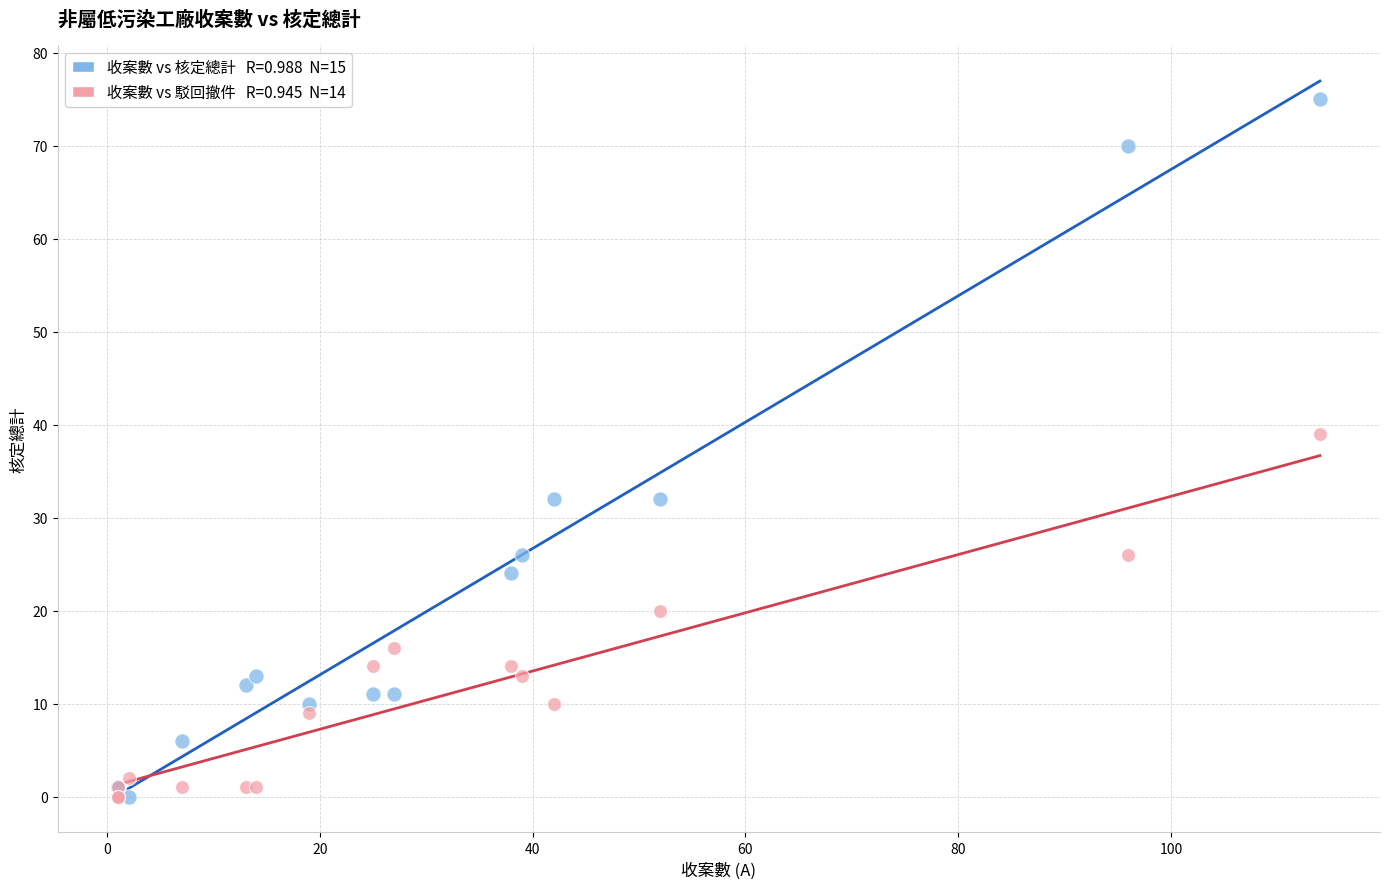

Across all series, what Y value is closest to 37?

39